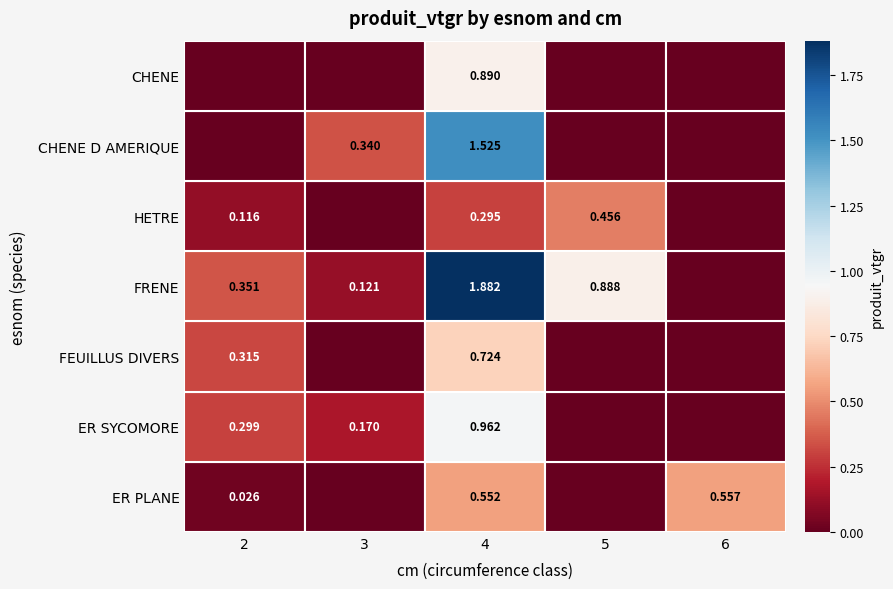

What is the difference between the maximum and second lowest values in the FEUILLUS DIVERS series?

0.7